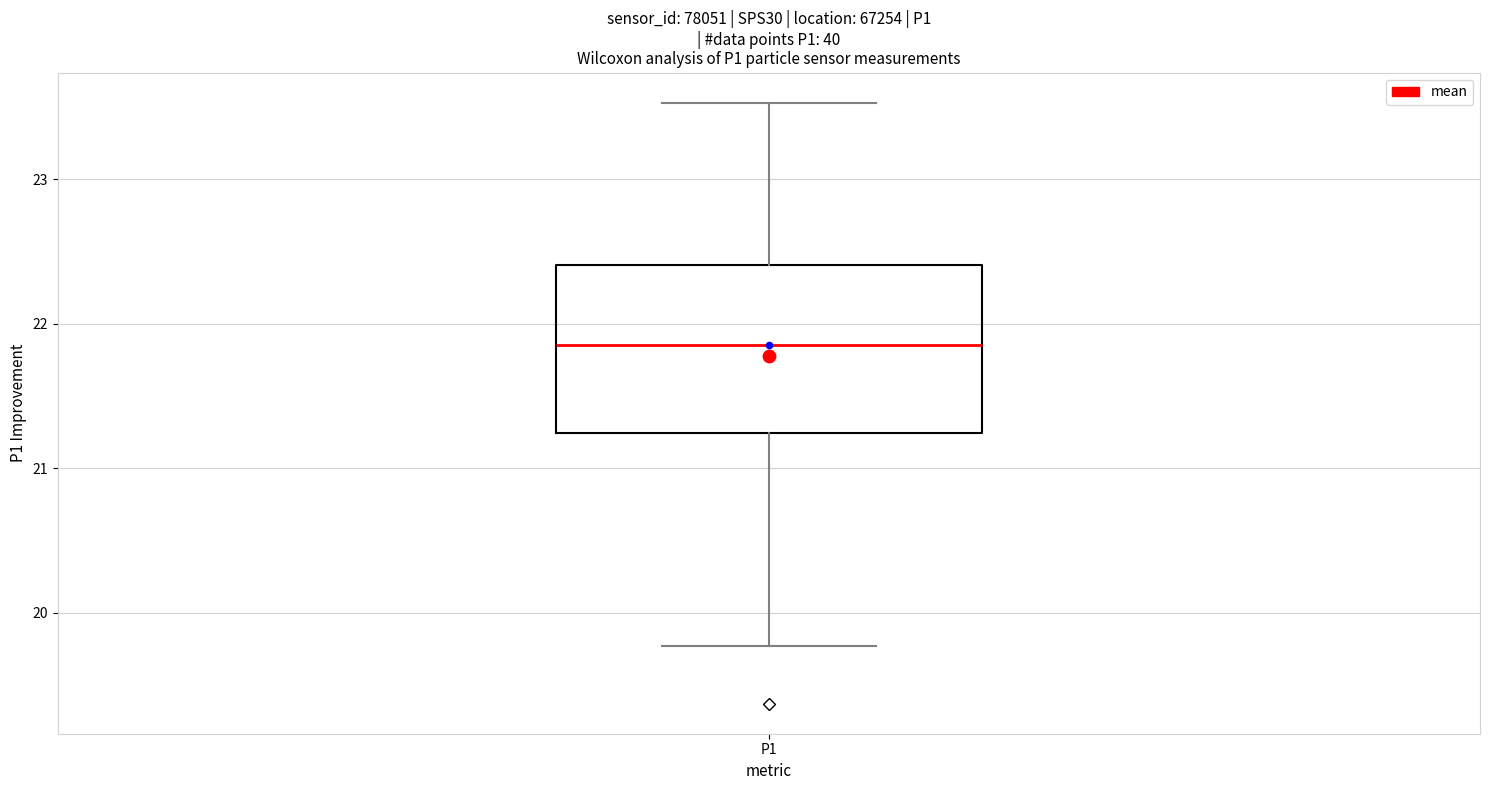

Where does the median line of the box for P1 sit on the y-axis? The values are not printed on the chart, so give them approximately, as read against the axis.

21.9